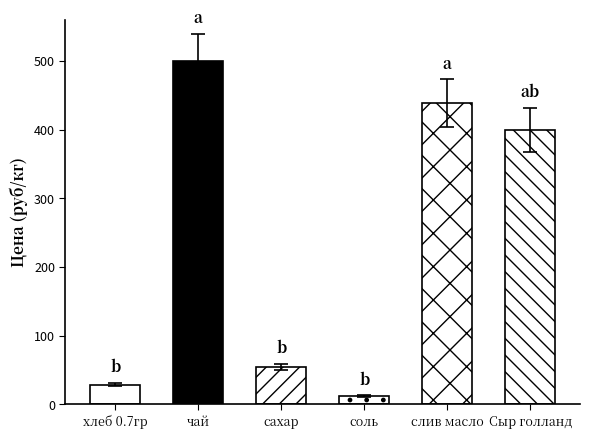

List the labels in order of value, smallest first.

соль, хлеб 0.7гр, сахар, Сыр голланд, слив масло, чай